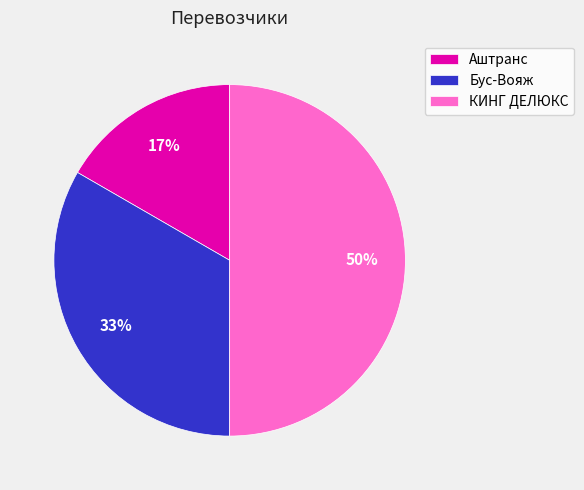

What is the ratio of the value at Бус-Вояж to the value at КИНГ ДЕЛЮКС?

0.7